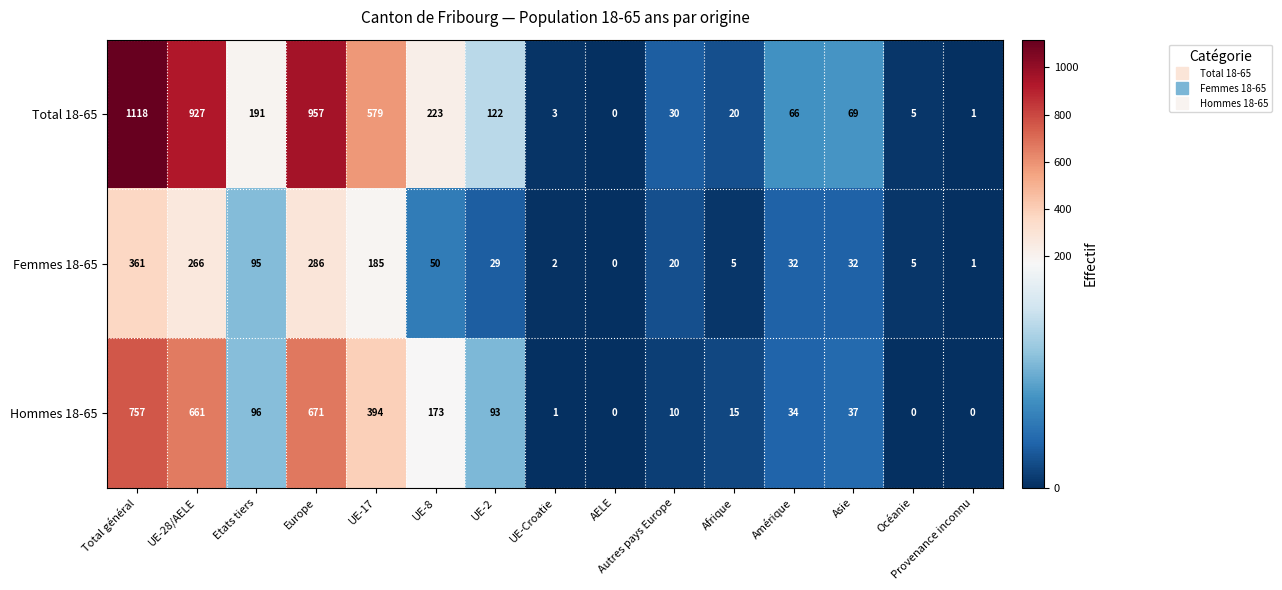

The value of Hommes 18-65 at Europe is 671. True or false?

True